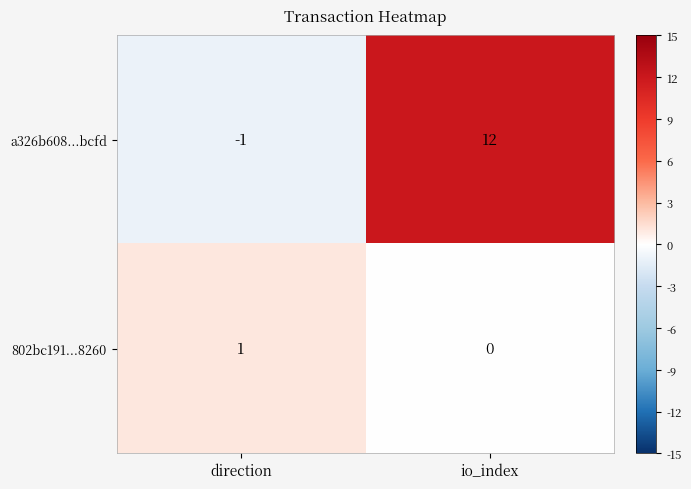

What is the total value across all series at io_index?

12